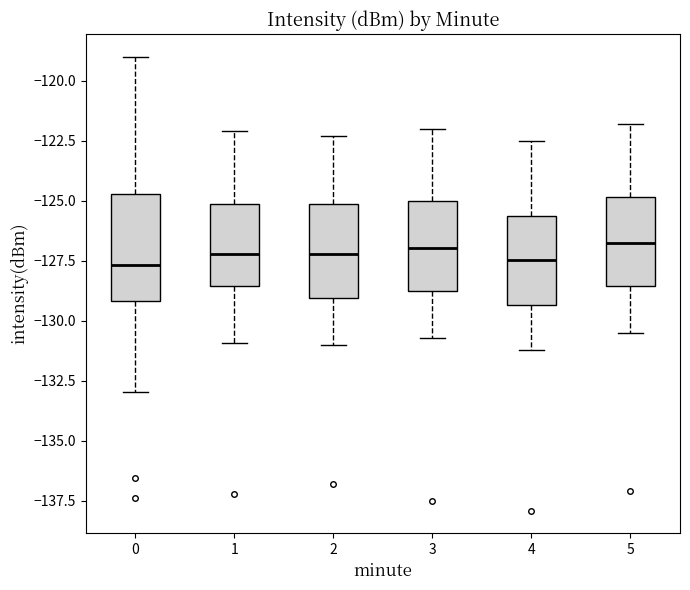

Which box is the tallest, from its lower edge to its upper edge?

0